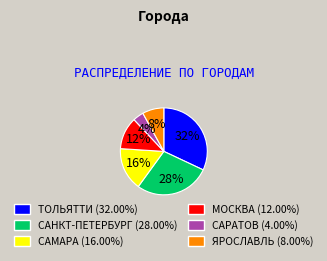

What is the ratio of the value at САМАРА (16.00%) to the value at МОСКВА (12.00%)?

1.3